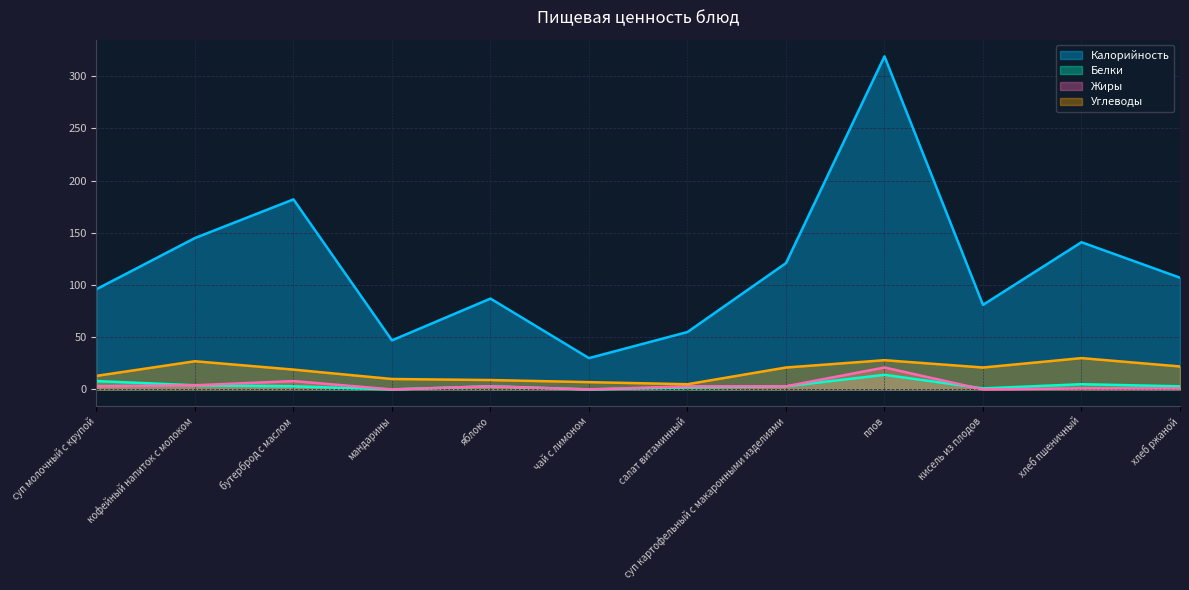

What is the sum of all Жиры values?

47